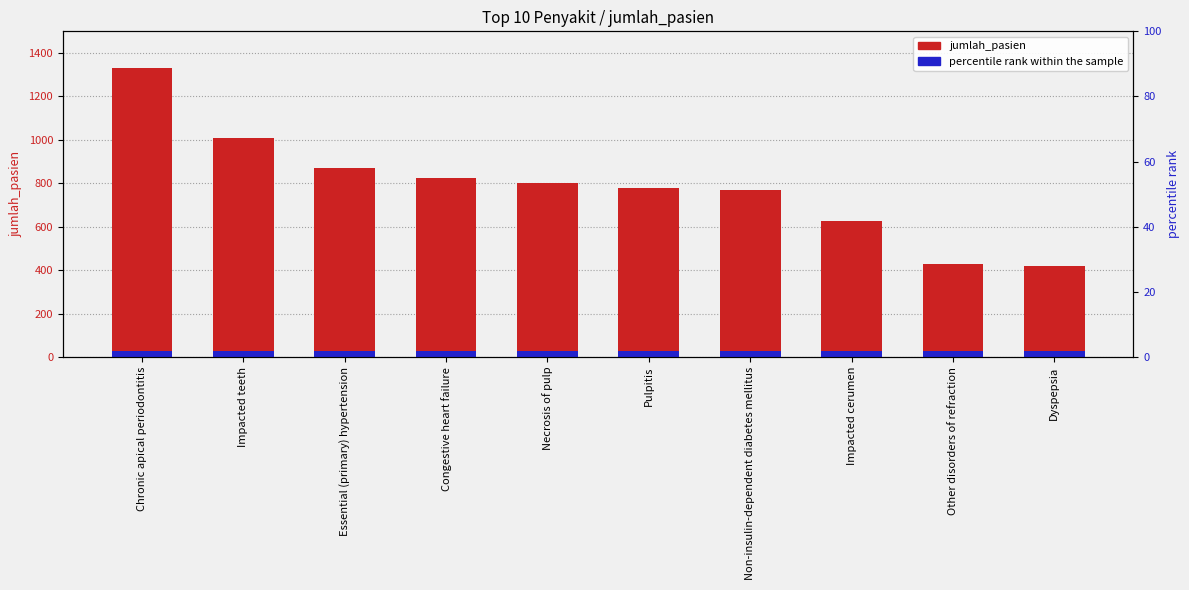

What is the difference between the maximum and minimum values in the jumlah_pasien series?

911